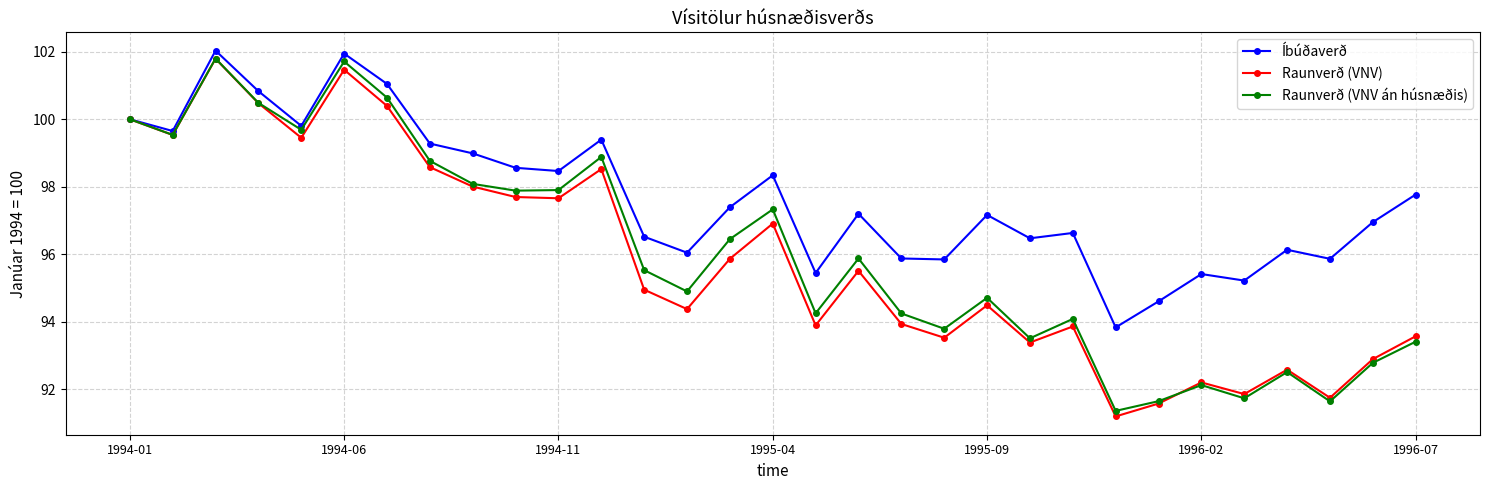

Which series has the largest range (max minus min)?

Raunverð (VNV)